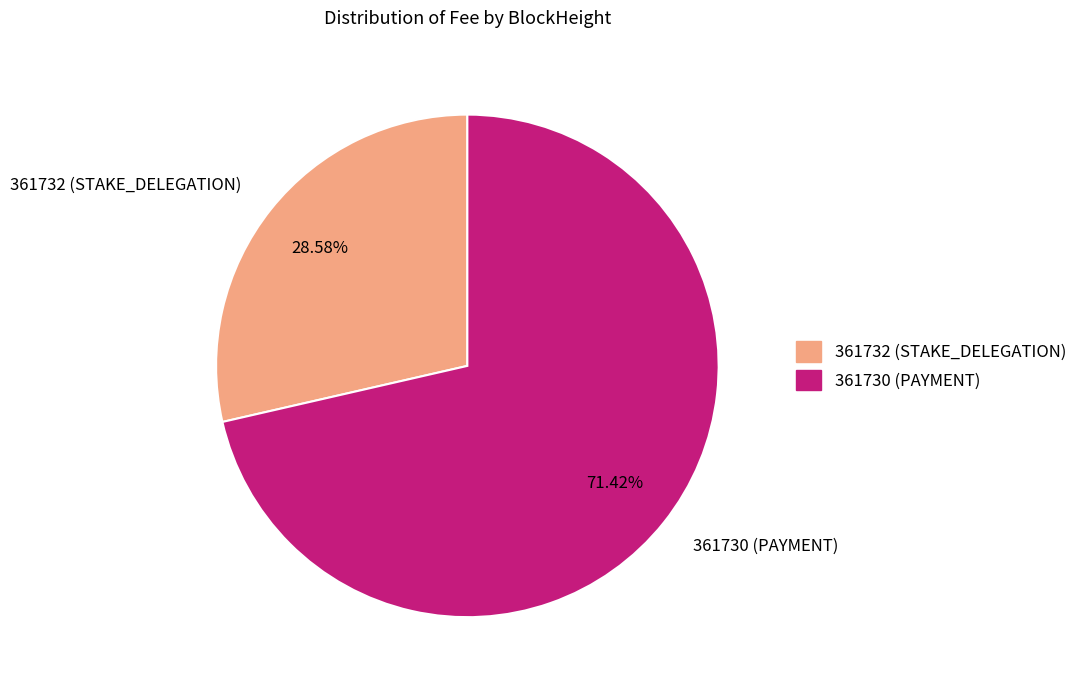

Count the number of slices in the pie.

2